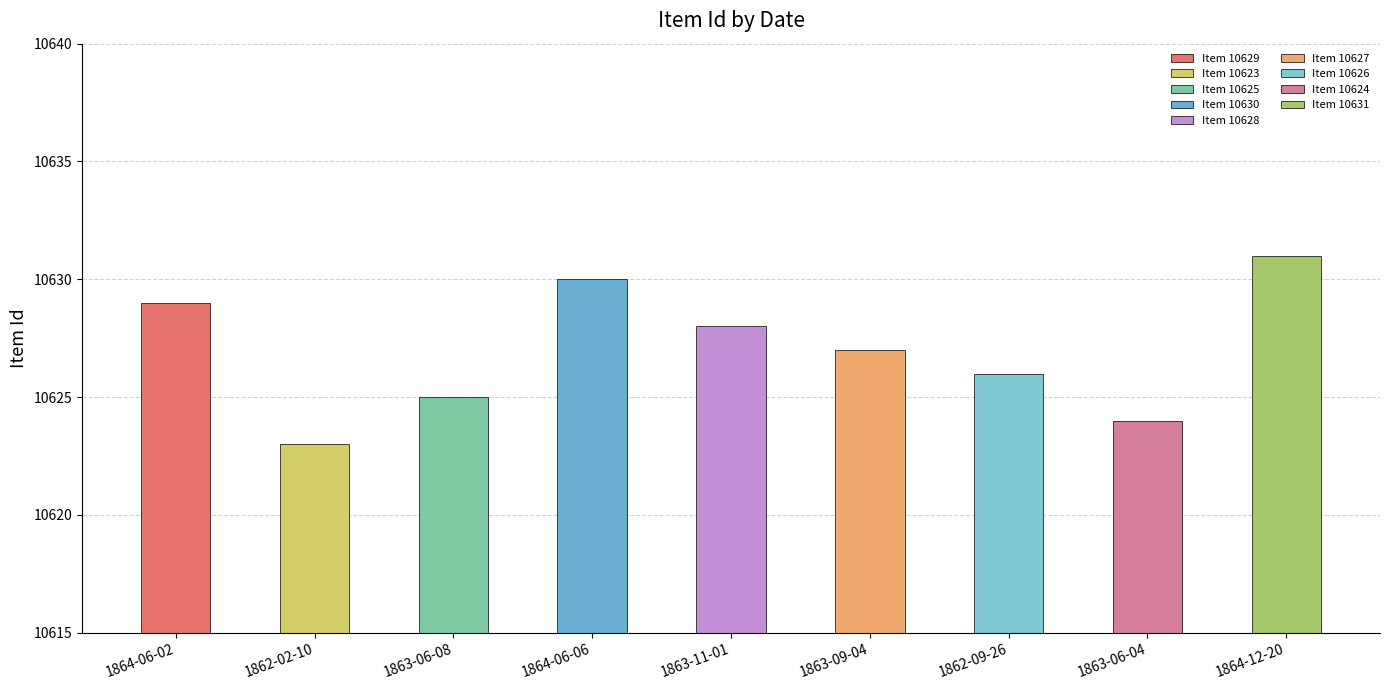

What is the difference between the maximum and second lowest values?

7